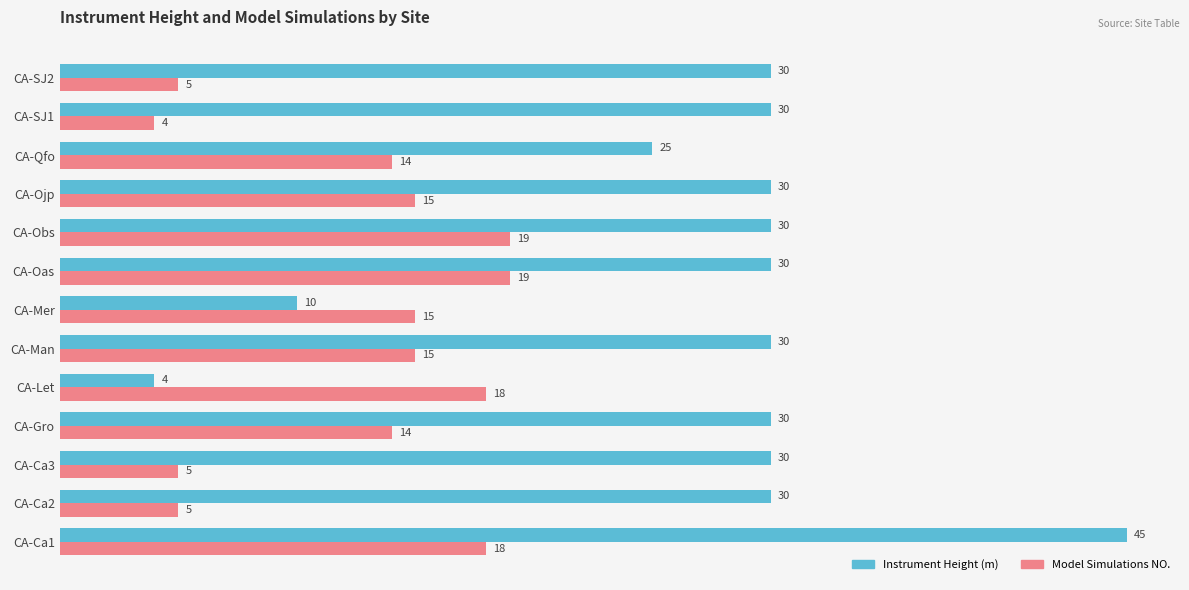

Which series has the widest spread of values?

Instrument Height (m)